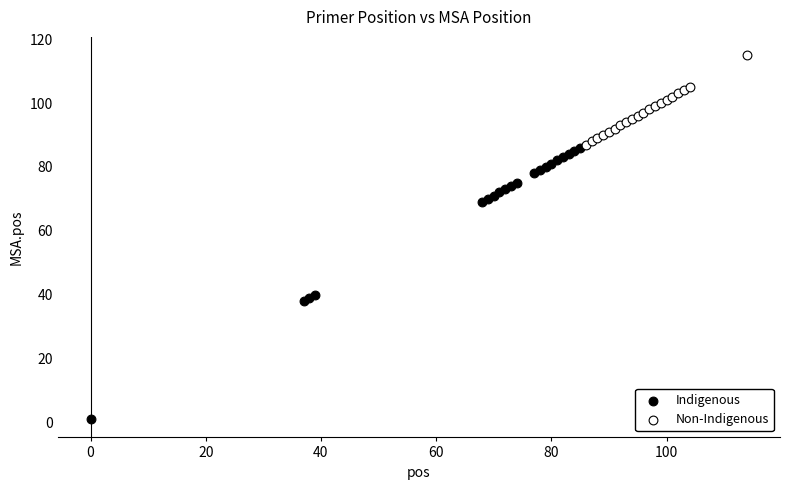

Which series contains the highest Y value?

Non-Indigenous